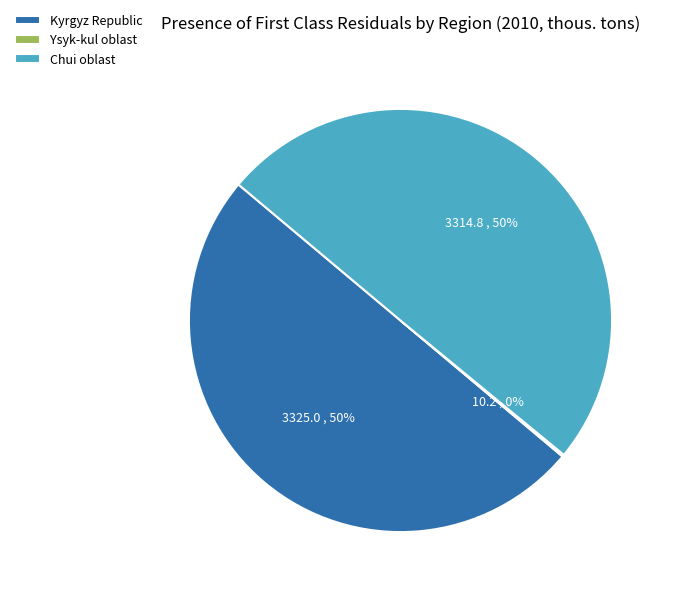

Is it true that Chui oblast is 41% of the pie?

False